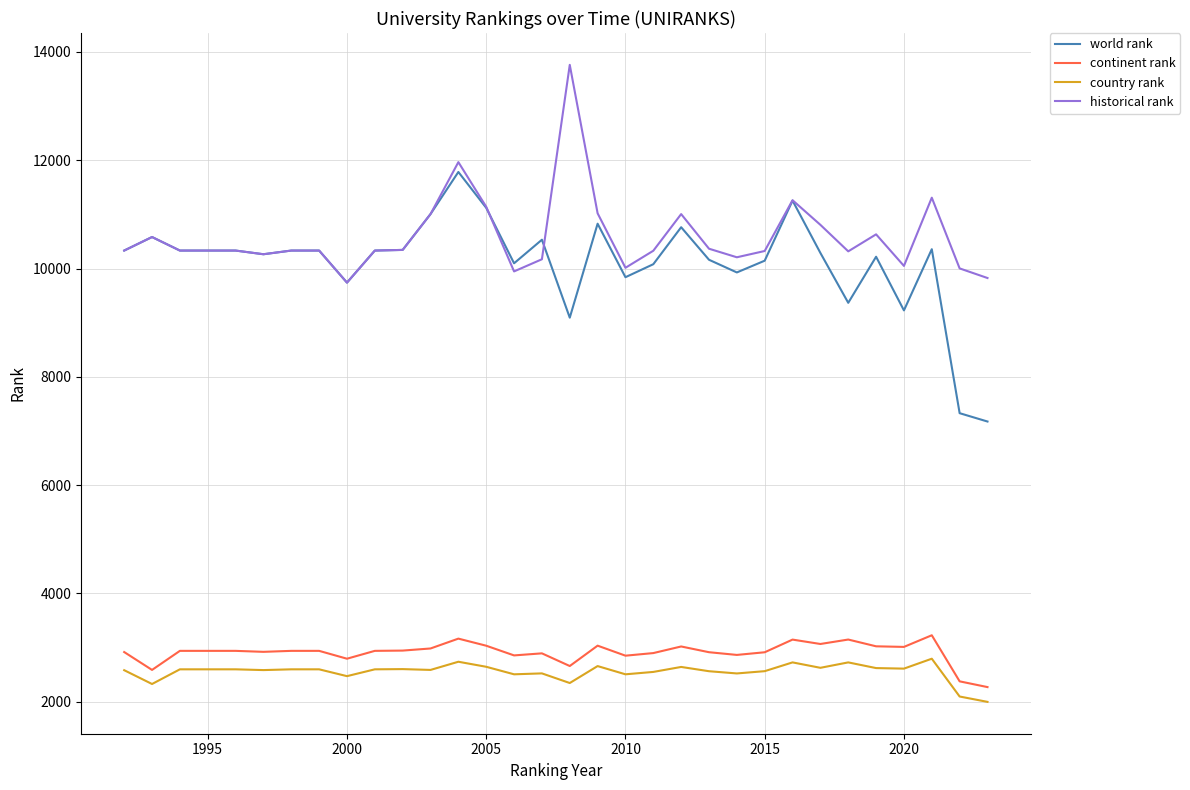

What is the maximum value shown in the chart?

13761.0